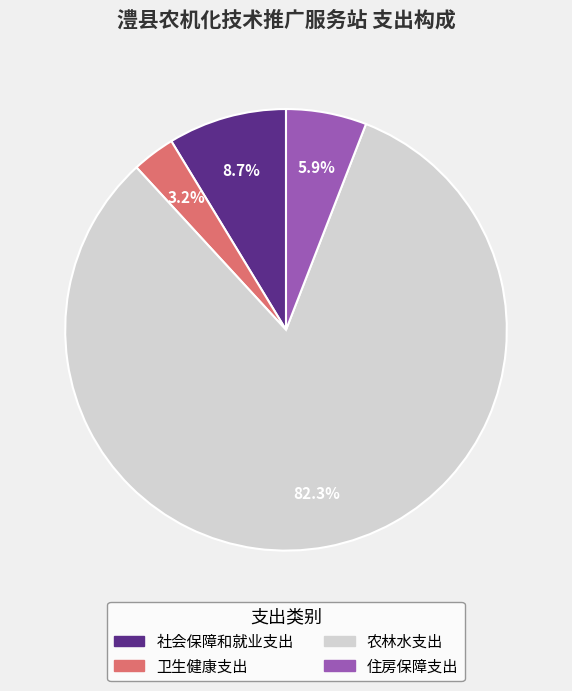

Does 住房保障支出 account for over 50% of the chart?

No